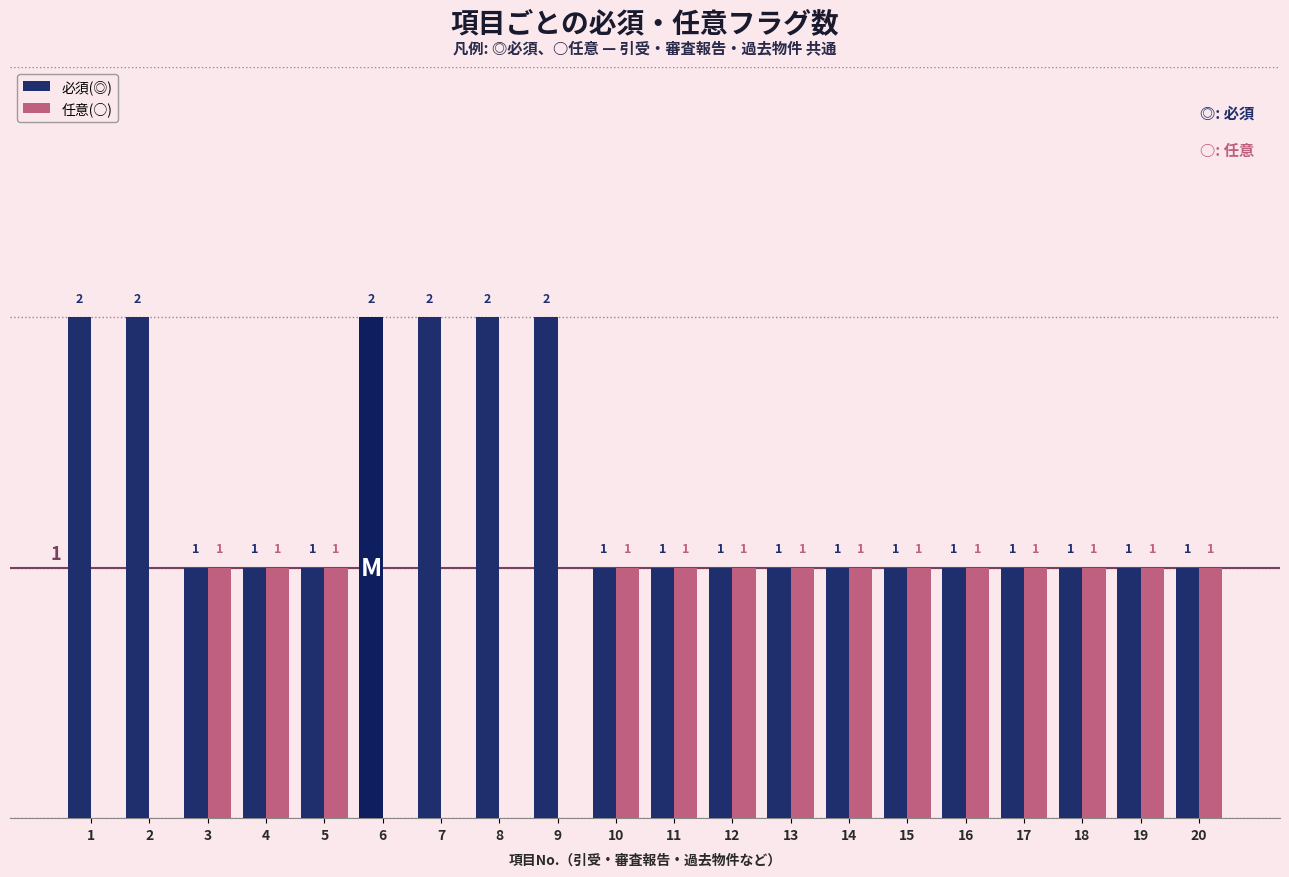

The value of 任意(○) at 20 is 1. True or false?

True